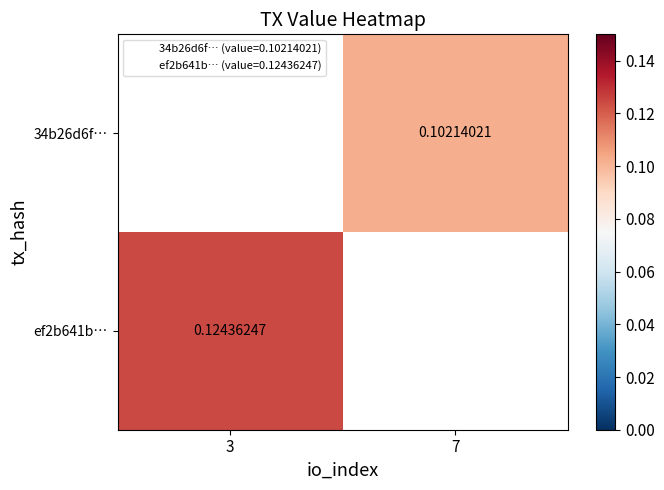

At which label does ef2b641b… reach its peak?

3